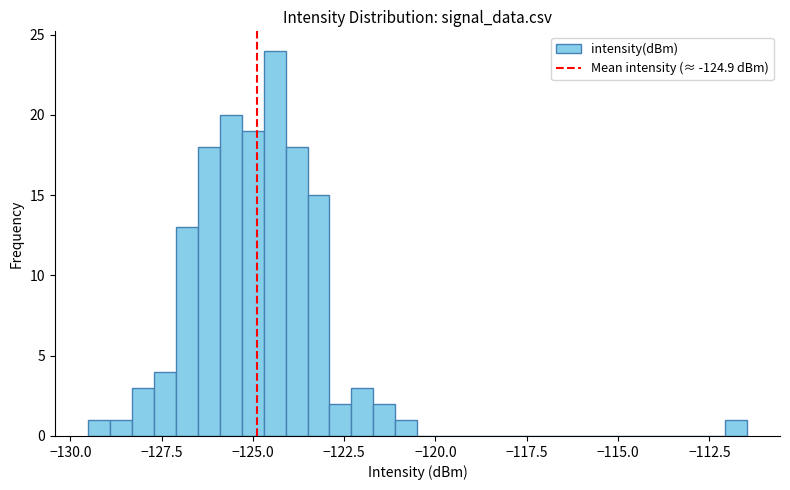

Around what value on the x-axis is the tallest bar? Give the approximate position of its centre, as read against the axis.

-124.5